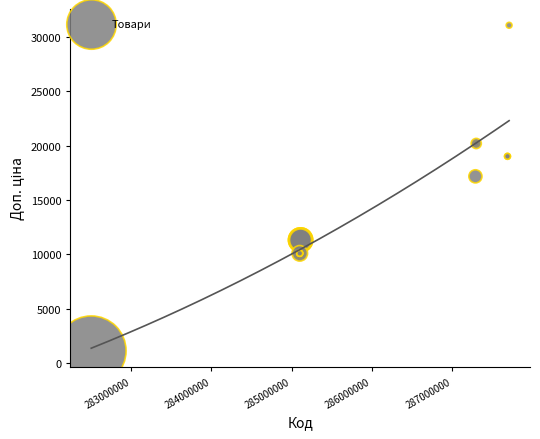

What Y value in the scatter plot is closest to 16089?

17165.0